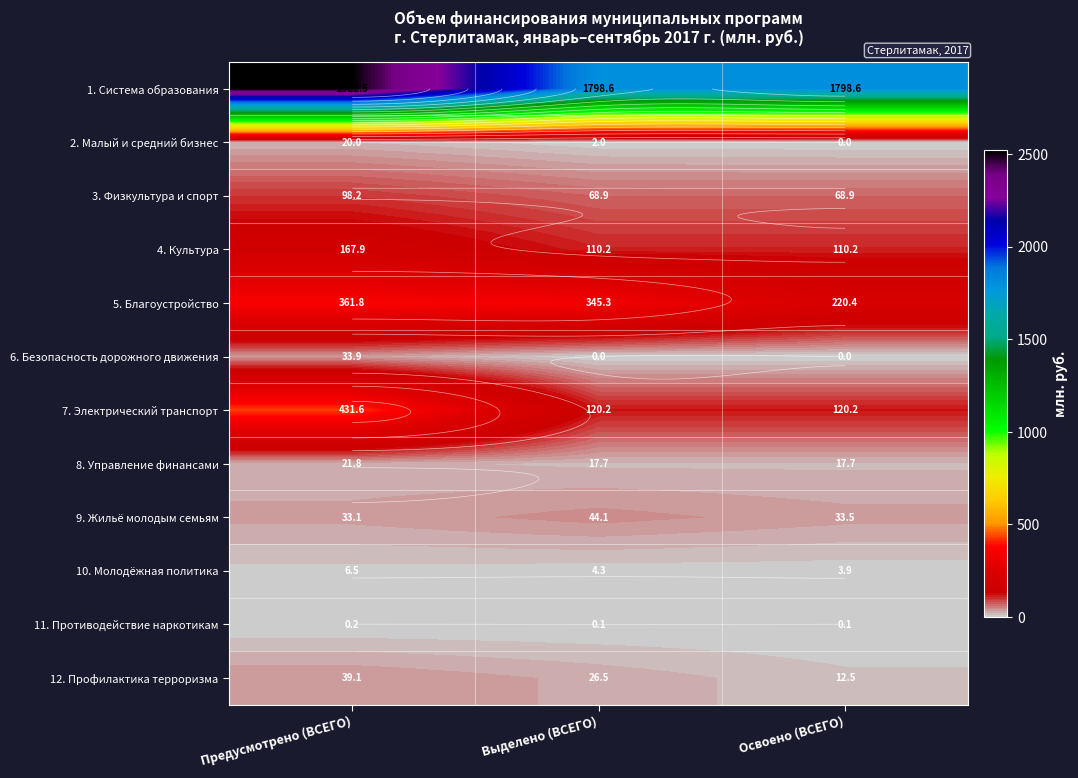

At which category is the sum across all series the highest?

Предусмотрено (ВСЕГО)